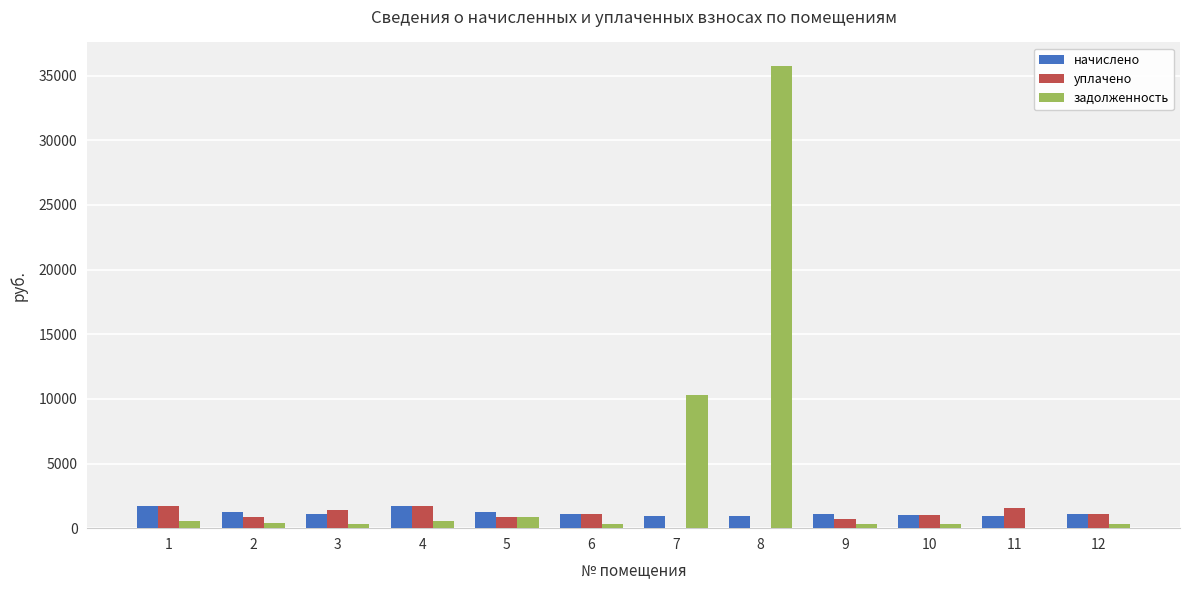

Which series has the largest total across all categories?

задолженность